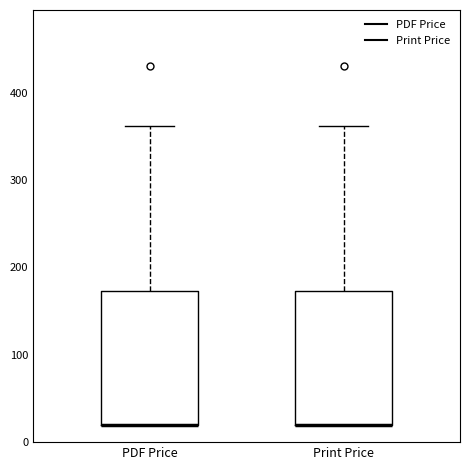

Reading left to right, transcribe this box plot: for each box, give where its median line is, the range the box spans, and where its two whiskers end, as read against the y-axis. The values are not printed on the chart, so give them approximately, as read against the axis.

PDF Price: median 20 (drawn on the box's lower edge), box 20 to 170, whiskers 20 to 360
Print Price: median 20 (drawn on the box's lower edge), box 20 to 170, whiskers 20 to 360